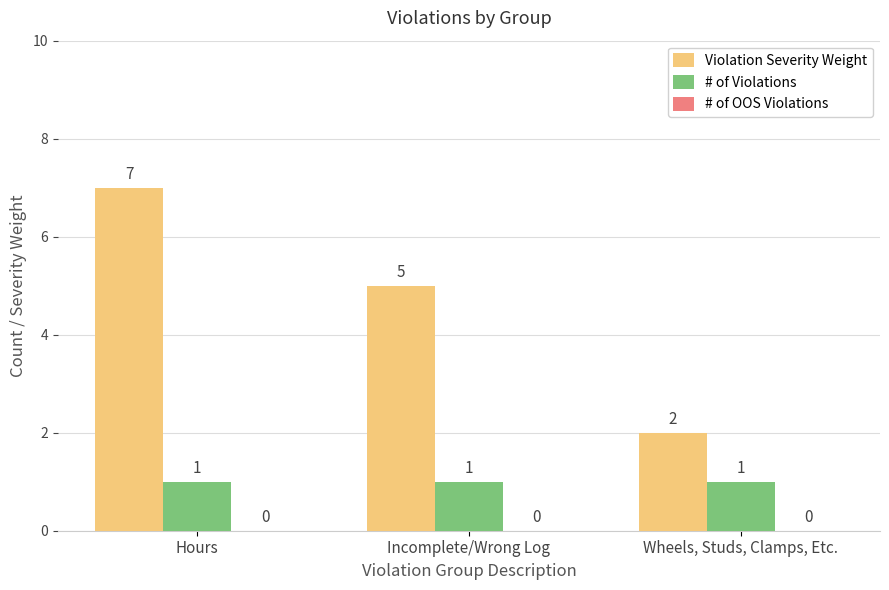

The Violation Severity Weight series shows 5 at Incomplete/Wrong Log. True or false?

True